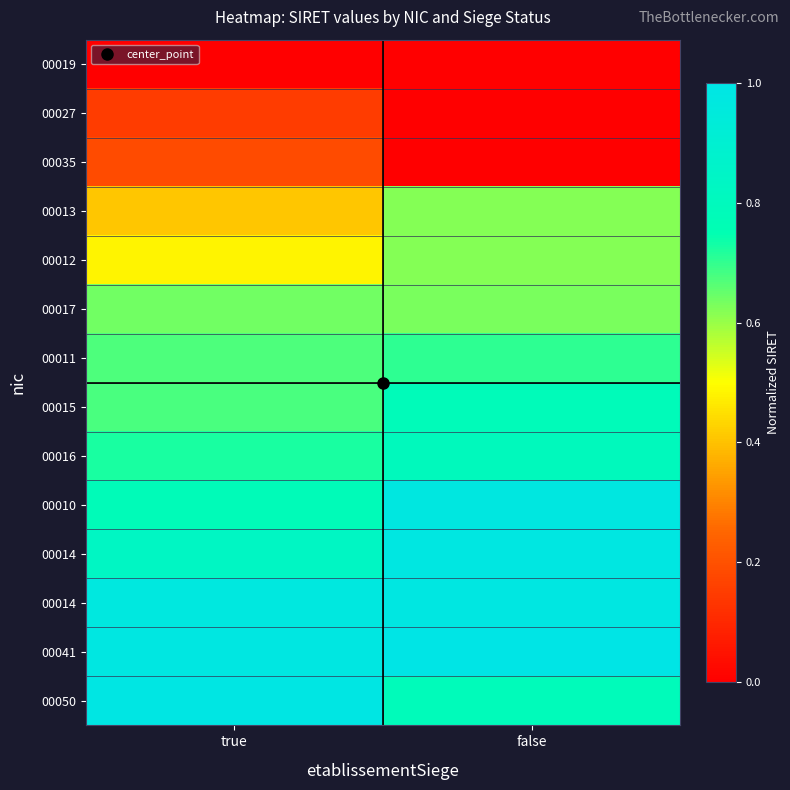

What is the difference between the highest and lowest values at true?

1.0